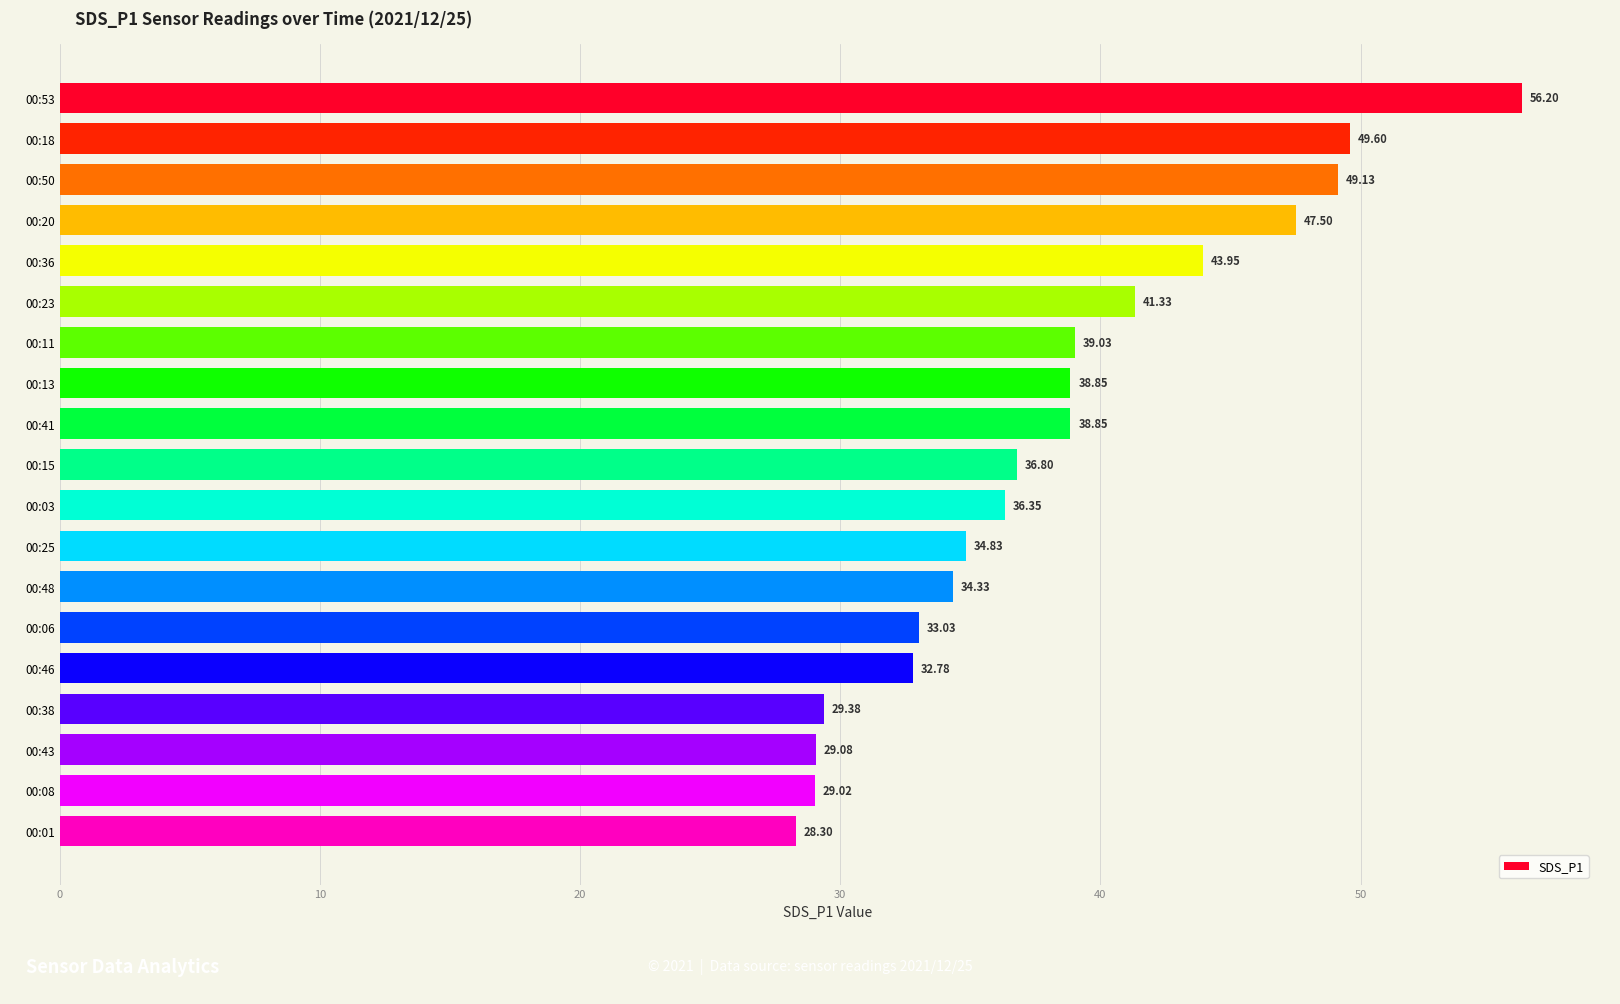

What is the change in value from 00:13 to 00:43?

-9.8